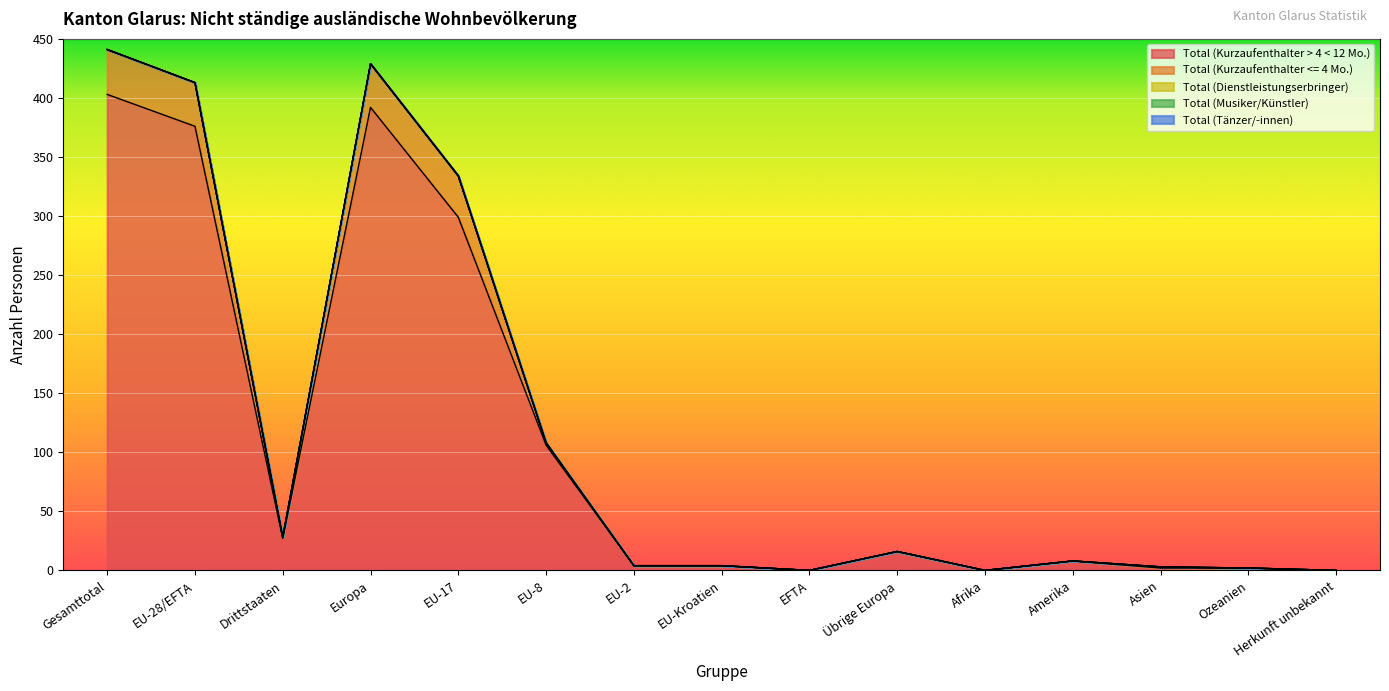

How many data points in Total (Kurzaufenthalter <= 4 Mo.) are above 0?

7